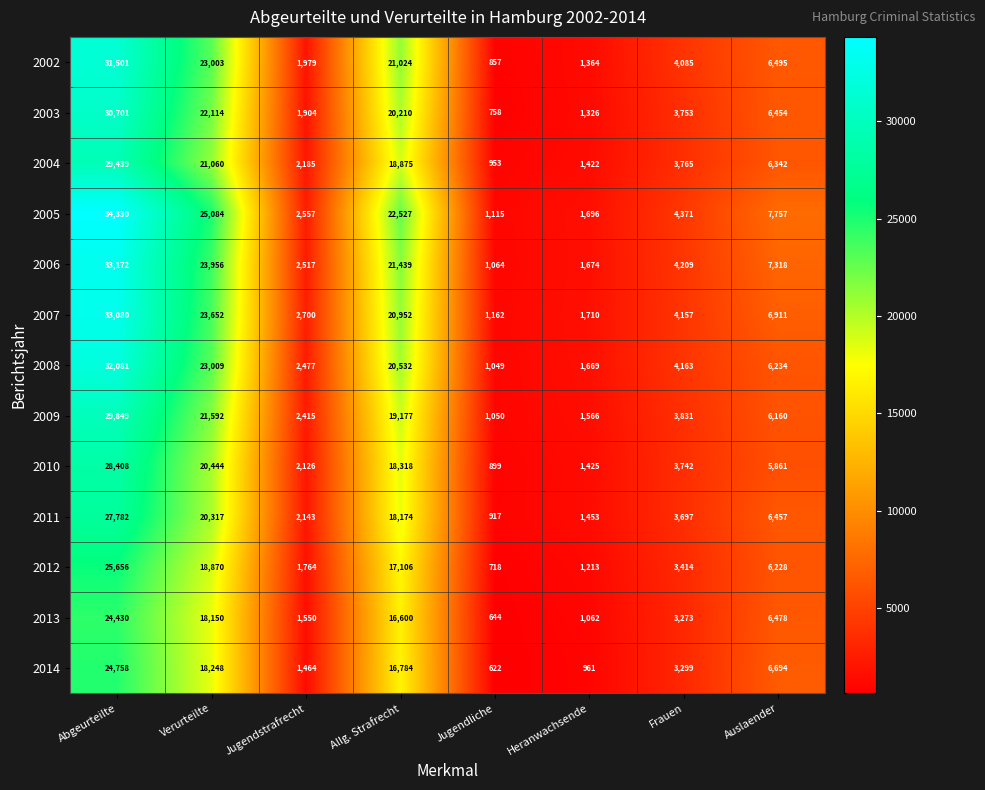

Which label corresponds to the largest value in the chart?

Abgeurteilte